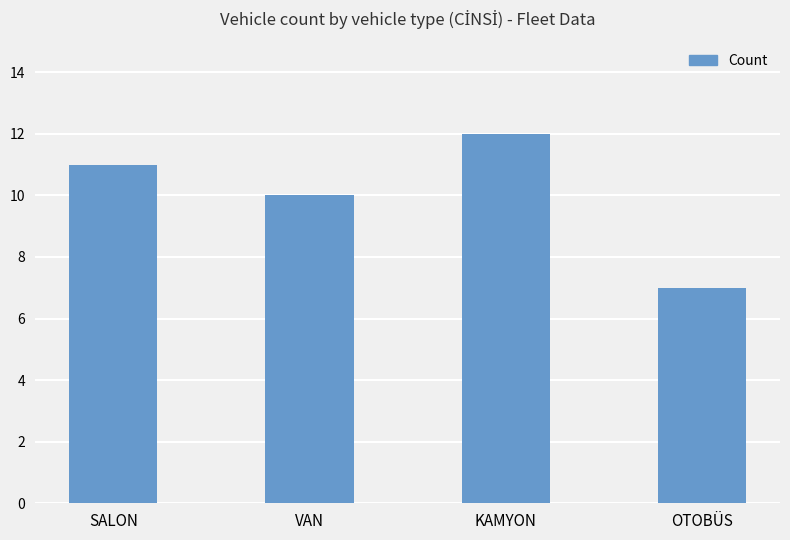

What is the change in value from SALON to KAMYON?

+1